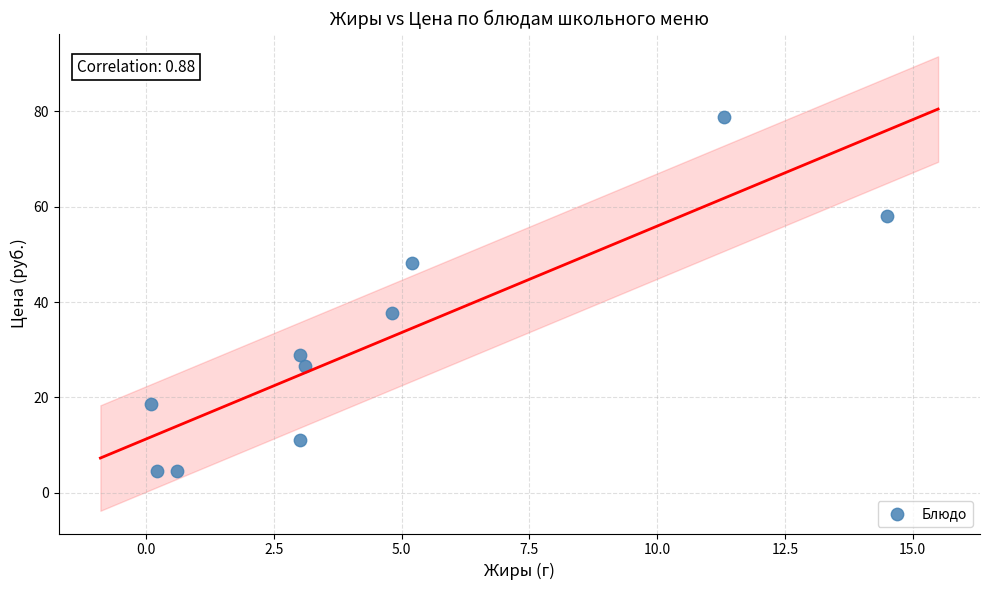

What is the average Y value?

31.7